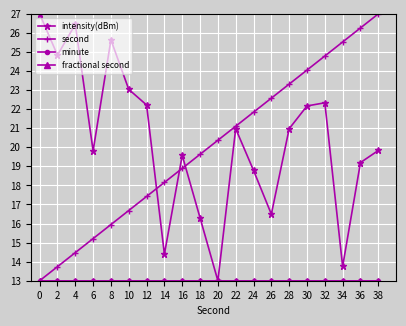

Is this an area chart (filled region under the line)?

No